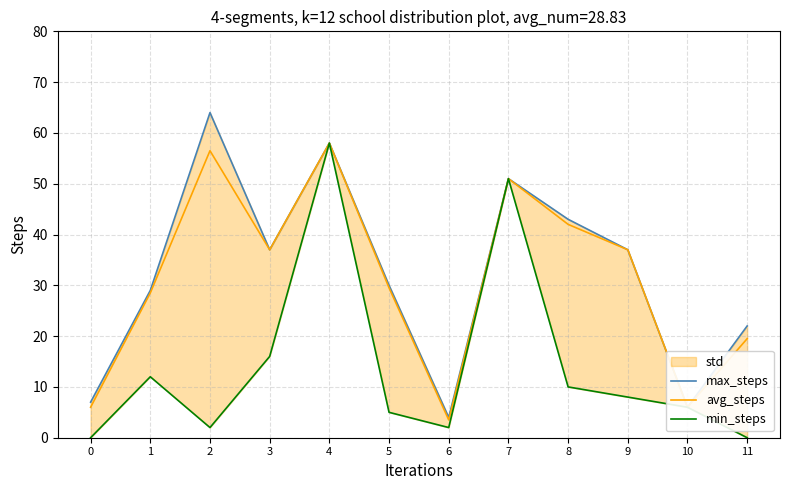

How many lines are shown in the chart?

3